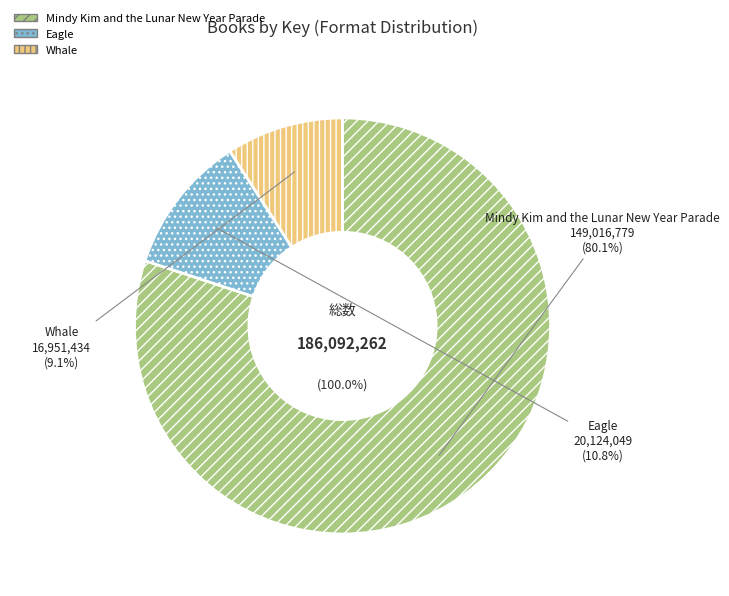

To the nearest percent, what portion does Whale represent?

9%